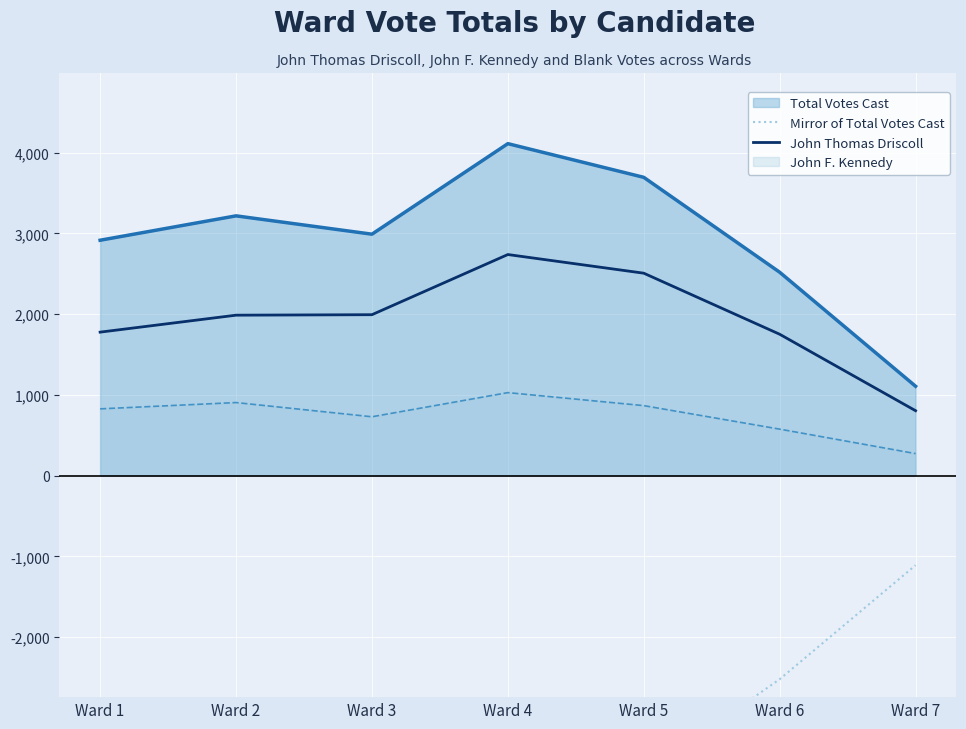

What is the highest value of the Total Votes Cast series?

4112